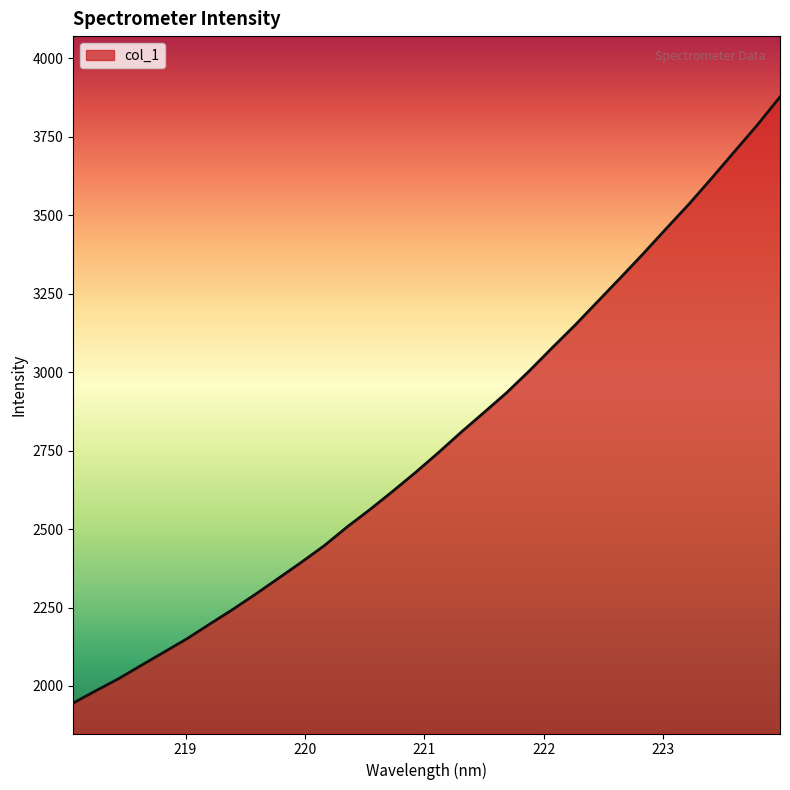

Reading left to right, list all the values displayed in this chart.

1945.8	1985.1	2023.7	2066.5	2108.8	2151.3	2198.2	2244.4	2293.1	2343.6	2394.4	2447.1	2506.6	2562.1	2620.3	2680.3	2743.2	2808.4	2871.3	2934.6	3004.5	3077.9	3149.8	3225.5	3301.2	3378.0	3457.3	3535.4	3618.2	3703.0	3787.4	3877.2